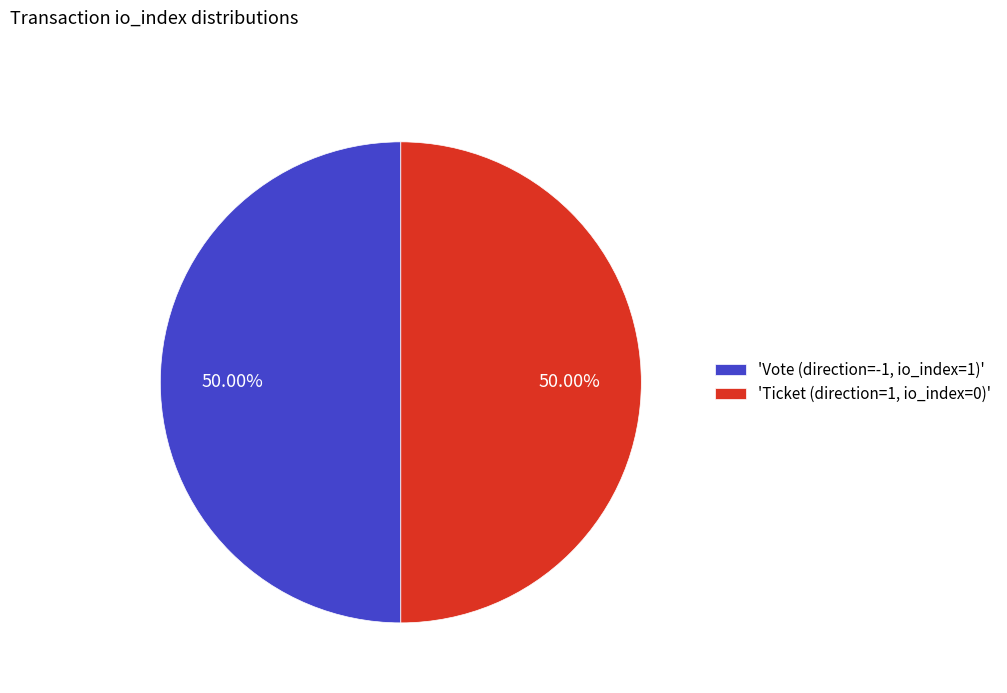

How many slices are in this pie chart?

2